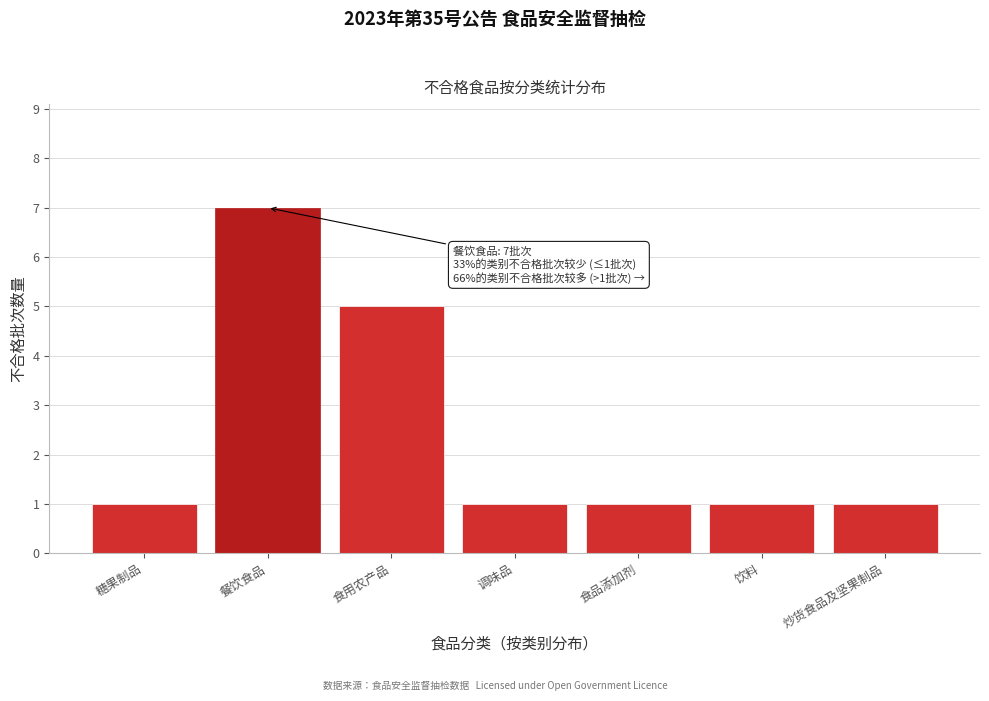

Reading right to left, transcribe all the data shown in this chart.

1	1	1	1	5	7	1